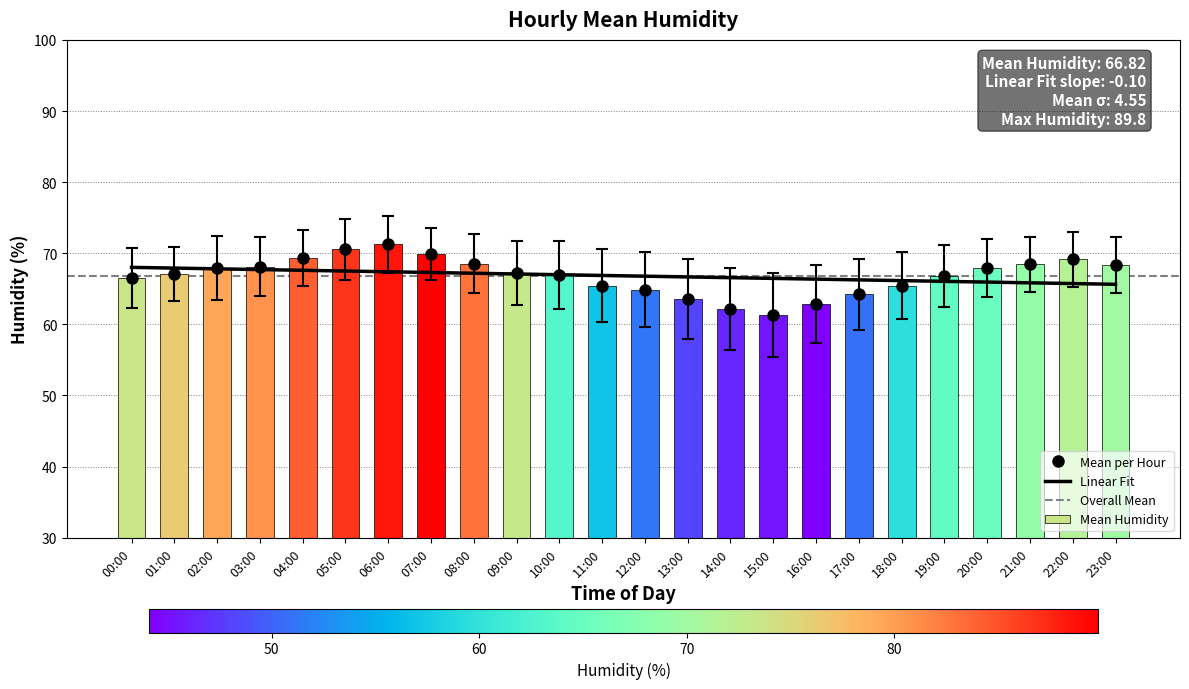

At which label is the value closest to 66?

00:00